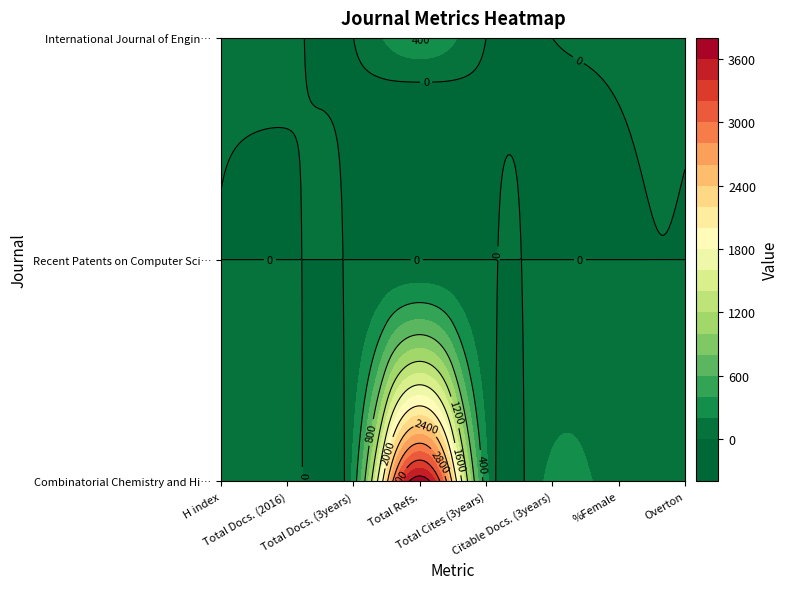

How many data points in Combinatorial Chemistry and High Throughput Screening are above 253?

3